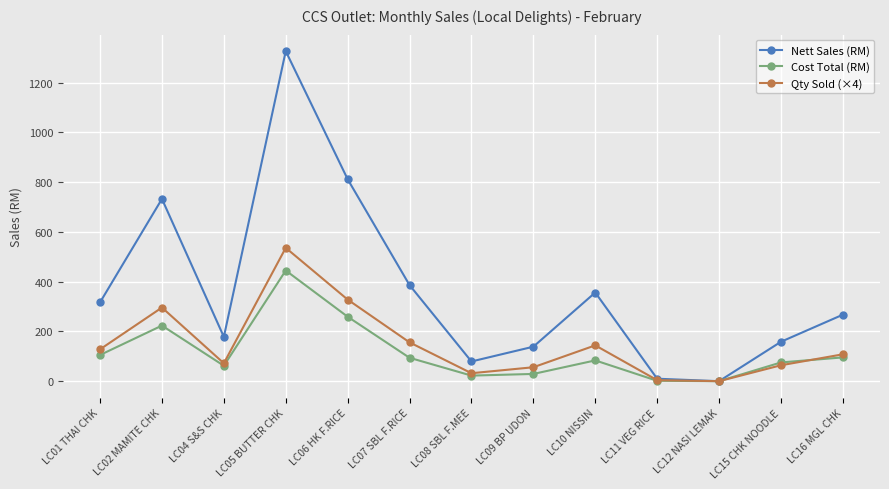

Between LC11 VEG RICE and LC15 CHK NOODLE, which series saw the biggest shift?

Nett Sales (RM)